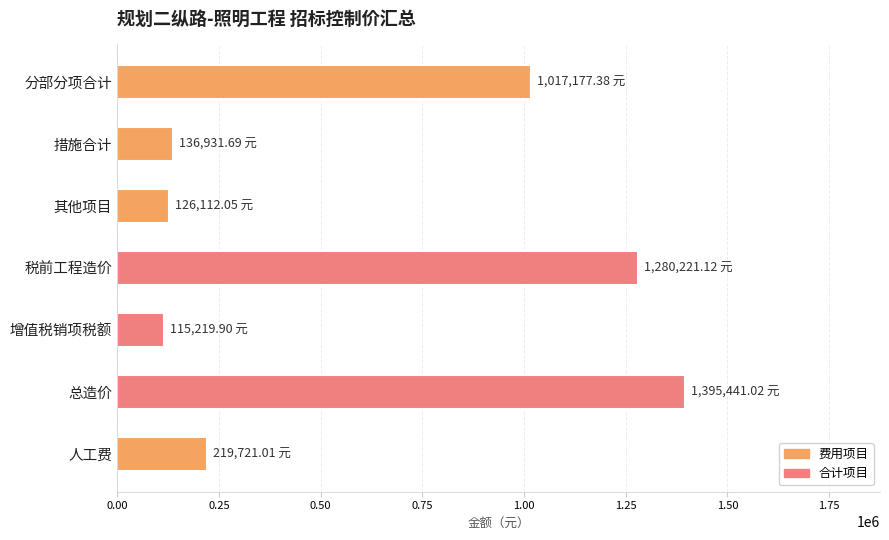

How many categories are shown in the chart?

7